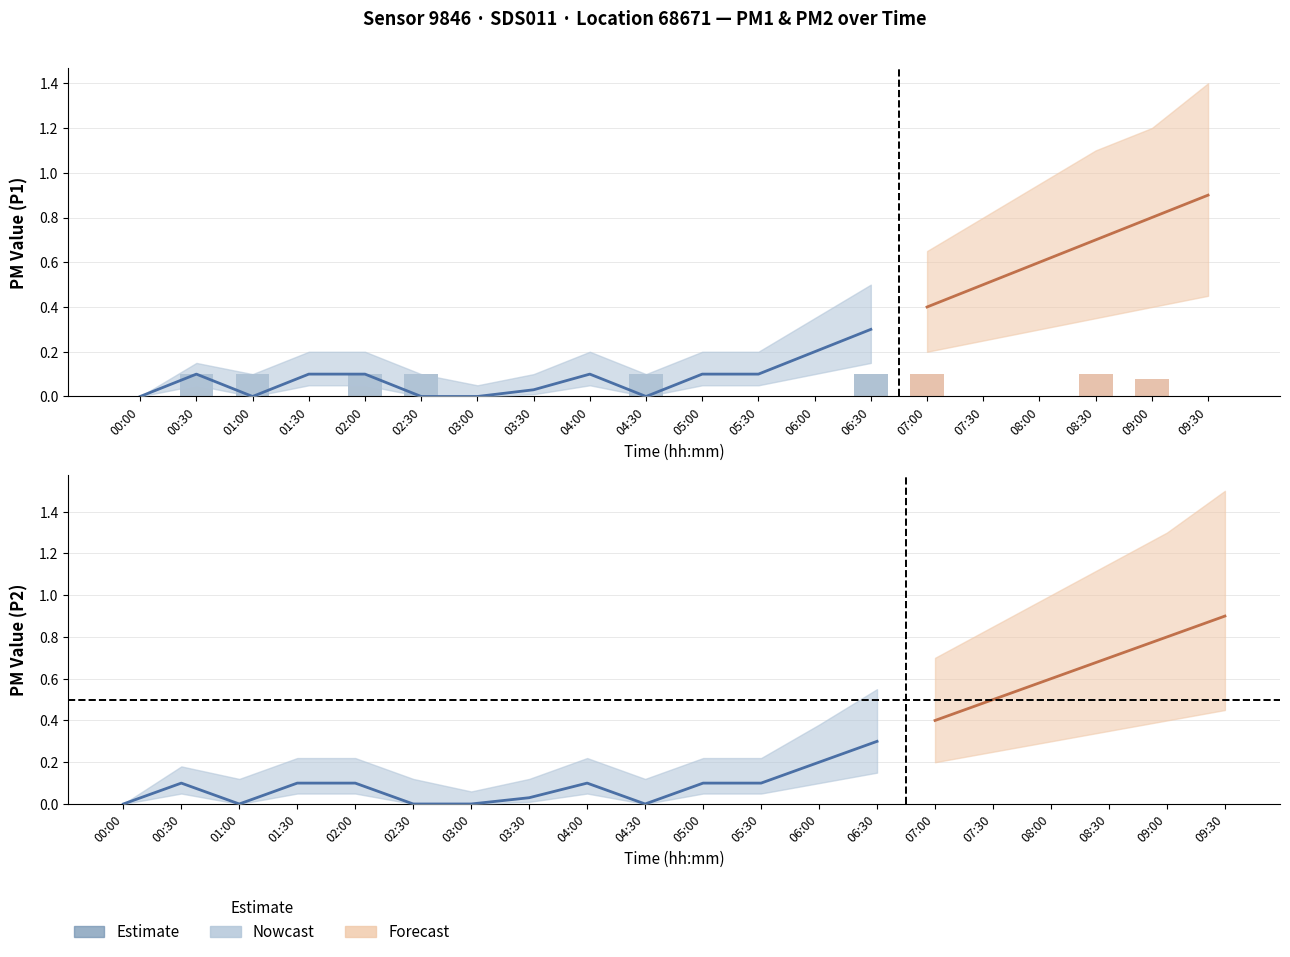

Is it true that P2 equals 0.0 at 04:30?

True